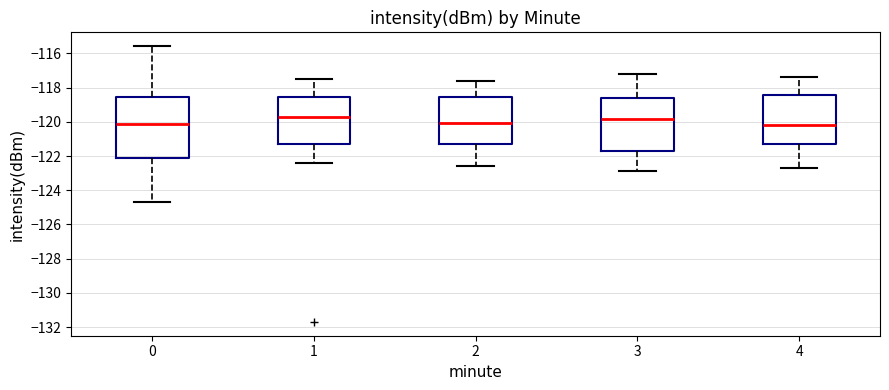

Reading left to right, read every box against the y-axis: the position of its median line, the range the box covers, and the ends of its whiskers. The values are not printed on the chart, so give them approximately, as read against the axis.

0: median -120.2, box -122.2 to -118.6, whiskers -124.6 to -115.6
1: median -119.6, box -121.2 to -118.6, whiskers -122.4 to -117.4
2: median -120.0, box -121.2 to -118.6, whiskers -122.6 to -117.6
3: median -119.8, box -121.6 to -118.6, whiskers -122.8 to -117.2
4: median -120.2, box -121.2 to -118.4, whiskers -122.6 to -117.4